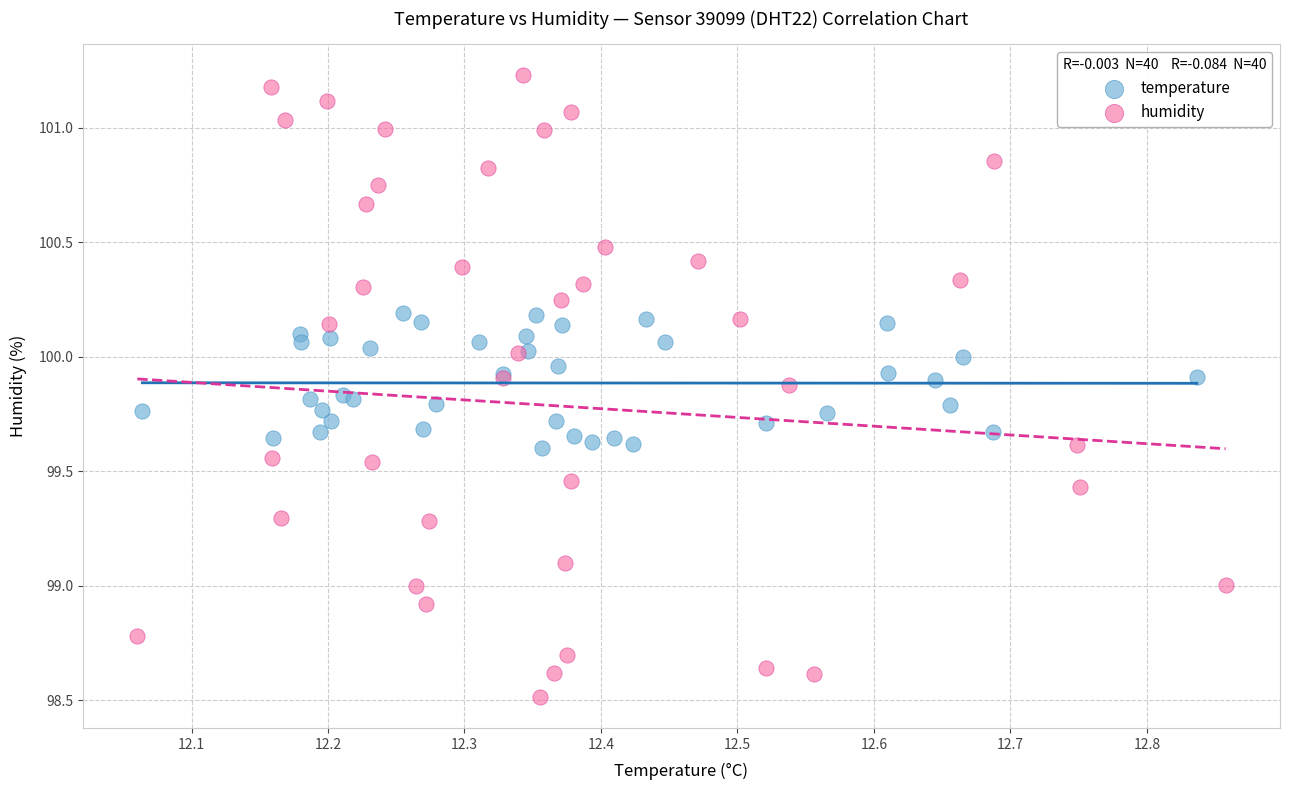

Which series contains the lowest Y value?

humidity